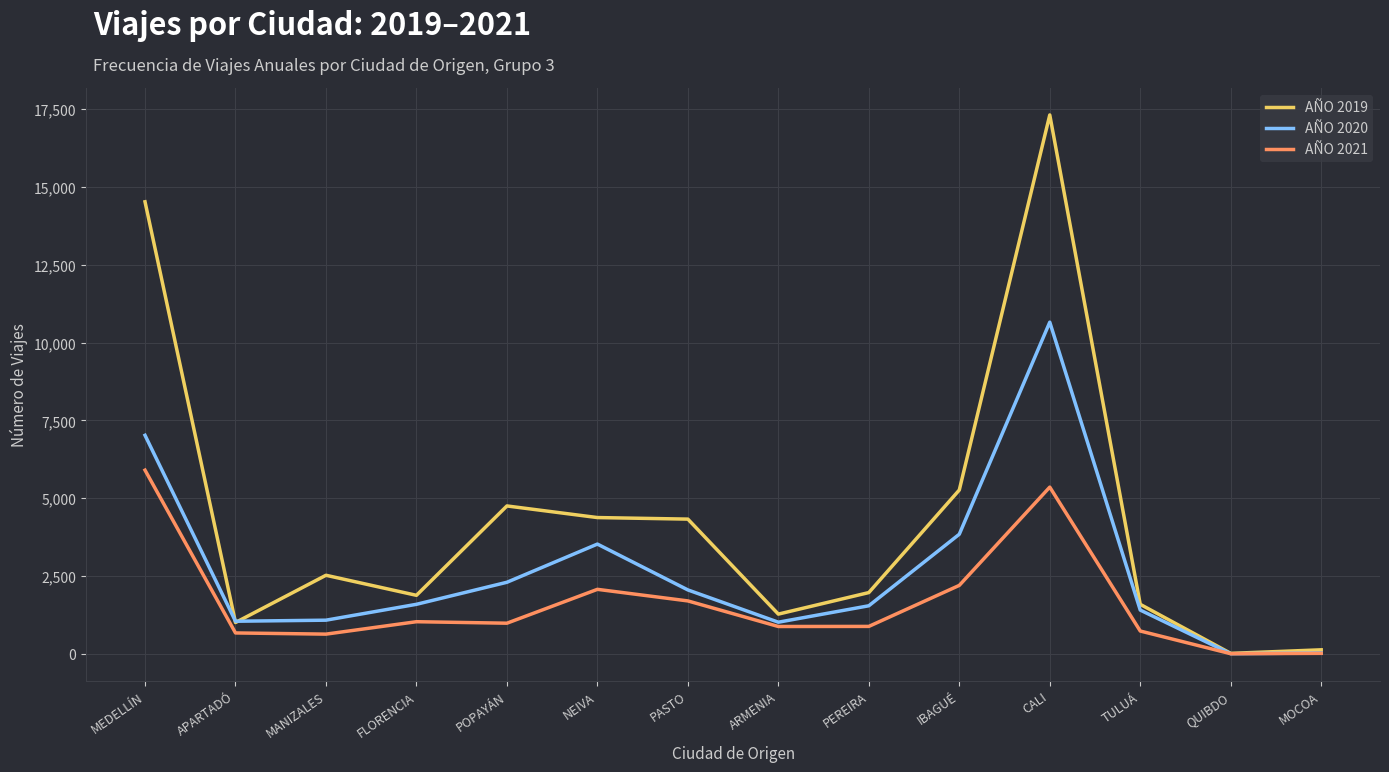

Which series has the largest total across all categories?

AÑO 2019